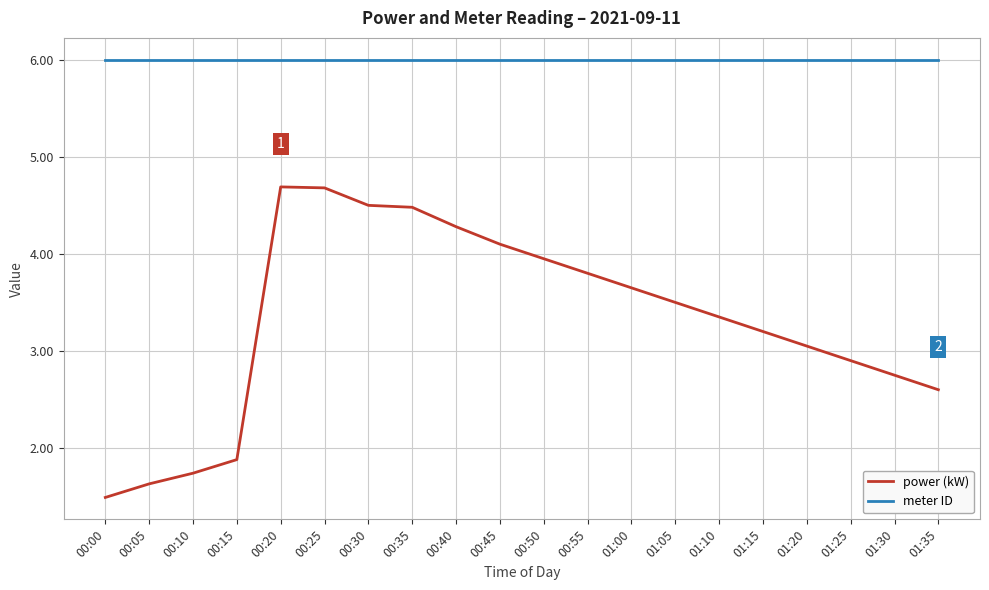

Which series has the largest range (max minus min)?

power (kW)